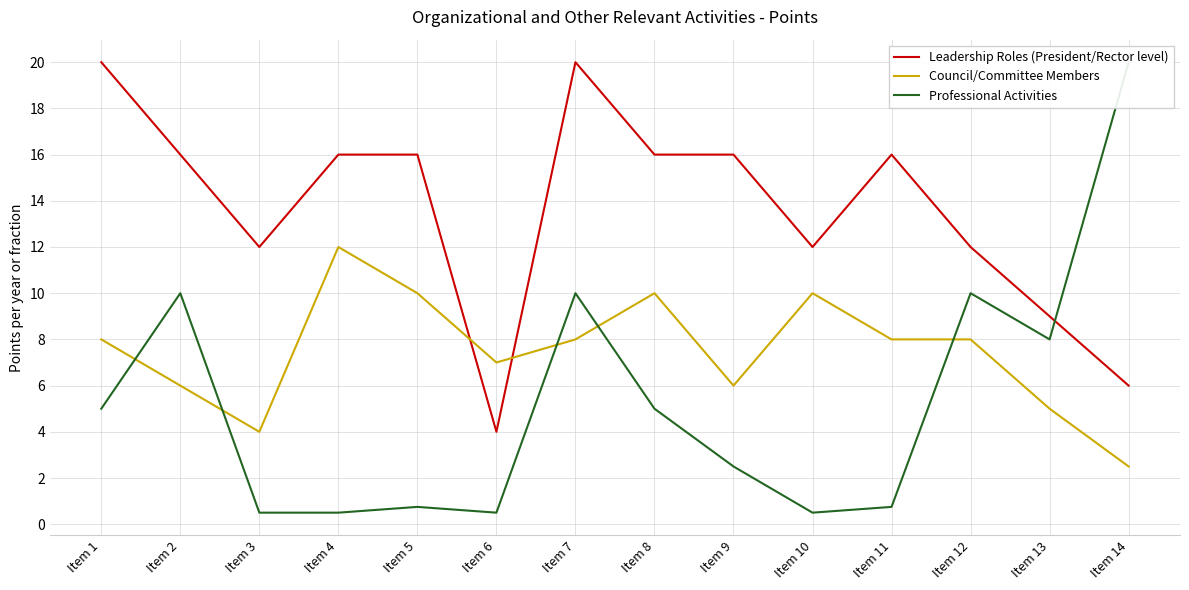

At which label does Council/Committee Members reach its peak?

Item 4